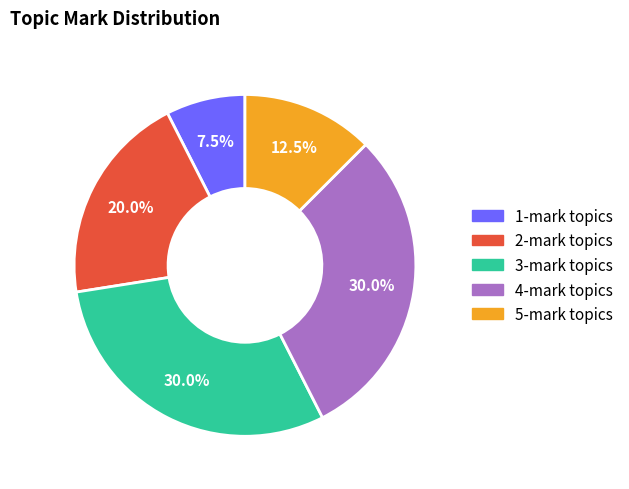

Does any single category account for the majority?

No